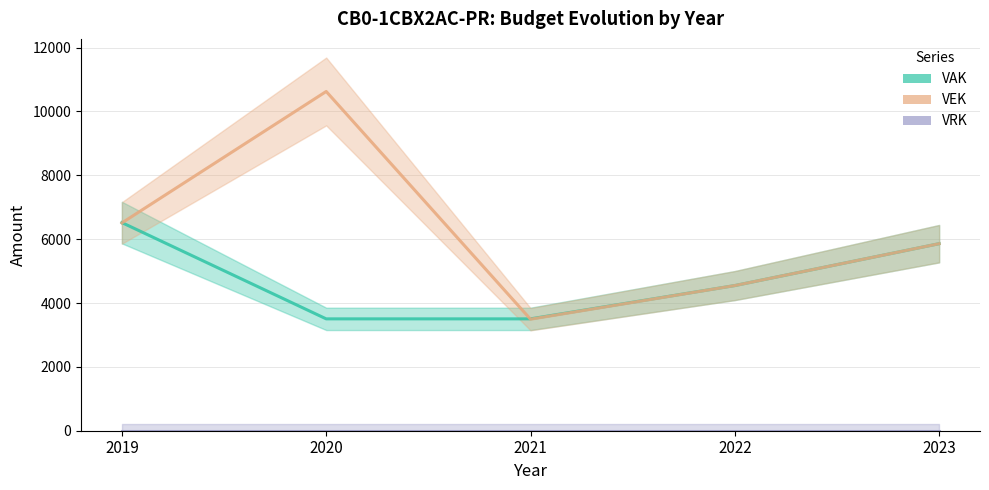

The value of VAK at 2021 is 3504. True or false?

True